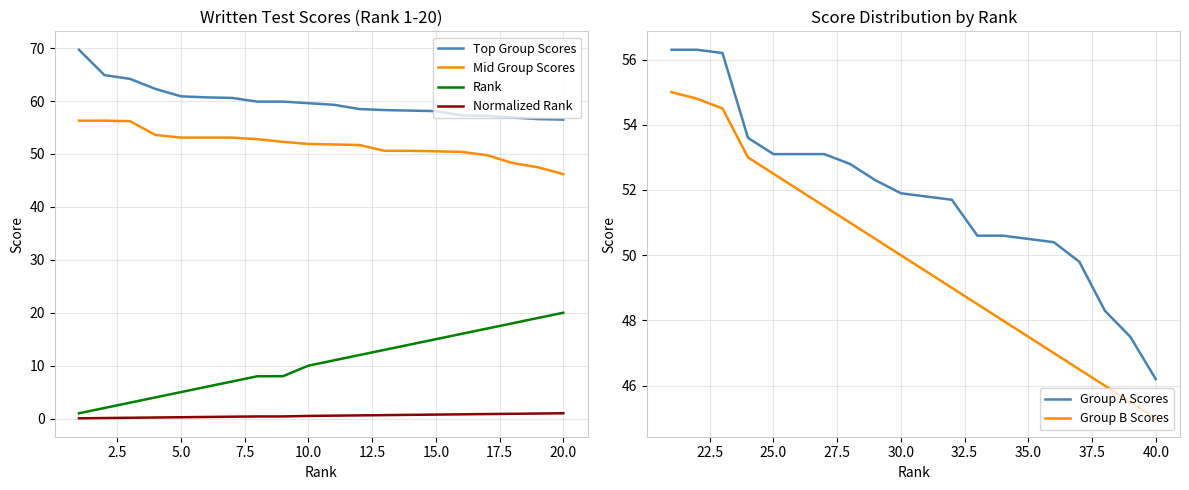

True or false: Mid Group Scores and Top Group Scores intersect in this chart.

False